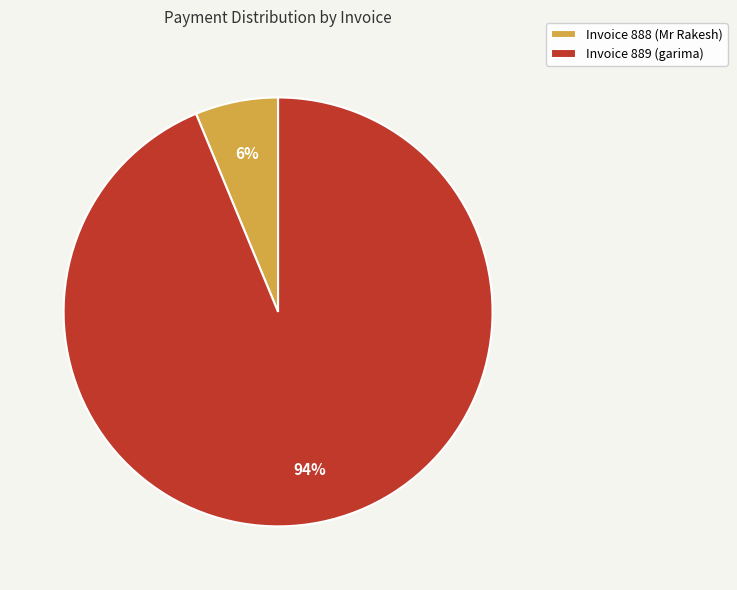

How many segments does this pie chart have?

2